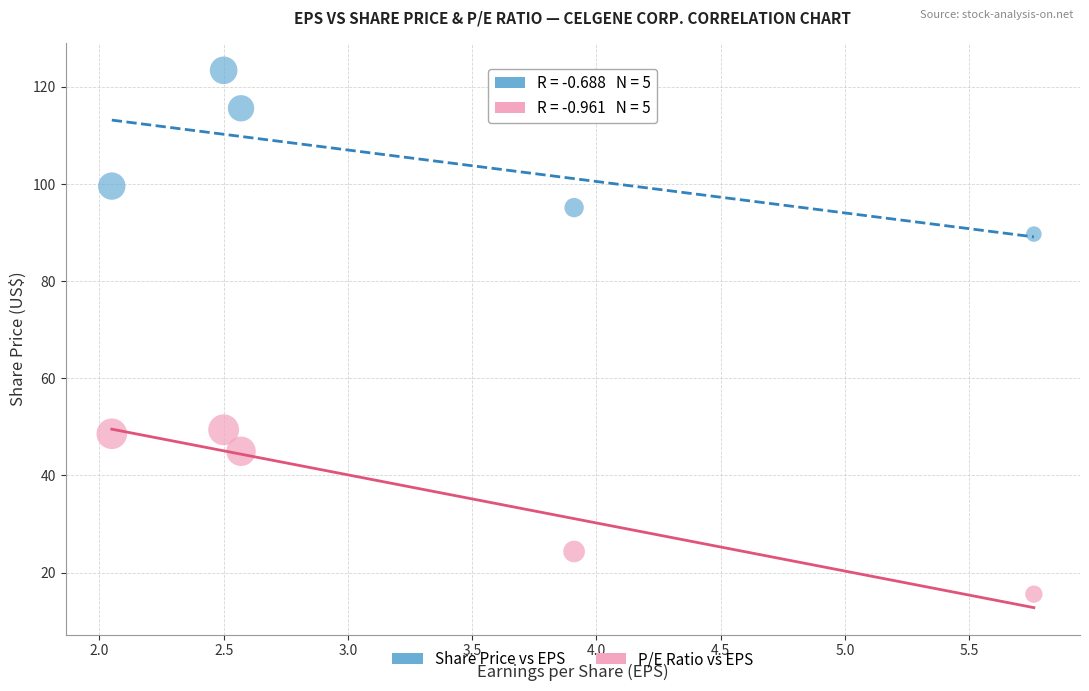

What are all the series names shown in the legend?

Share Price vs EPS, P/E Ratio vs EPS